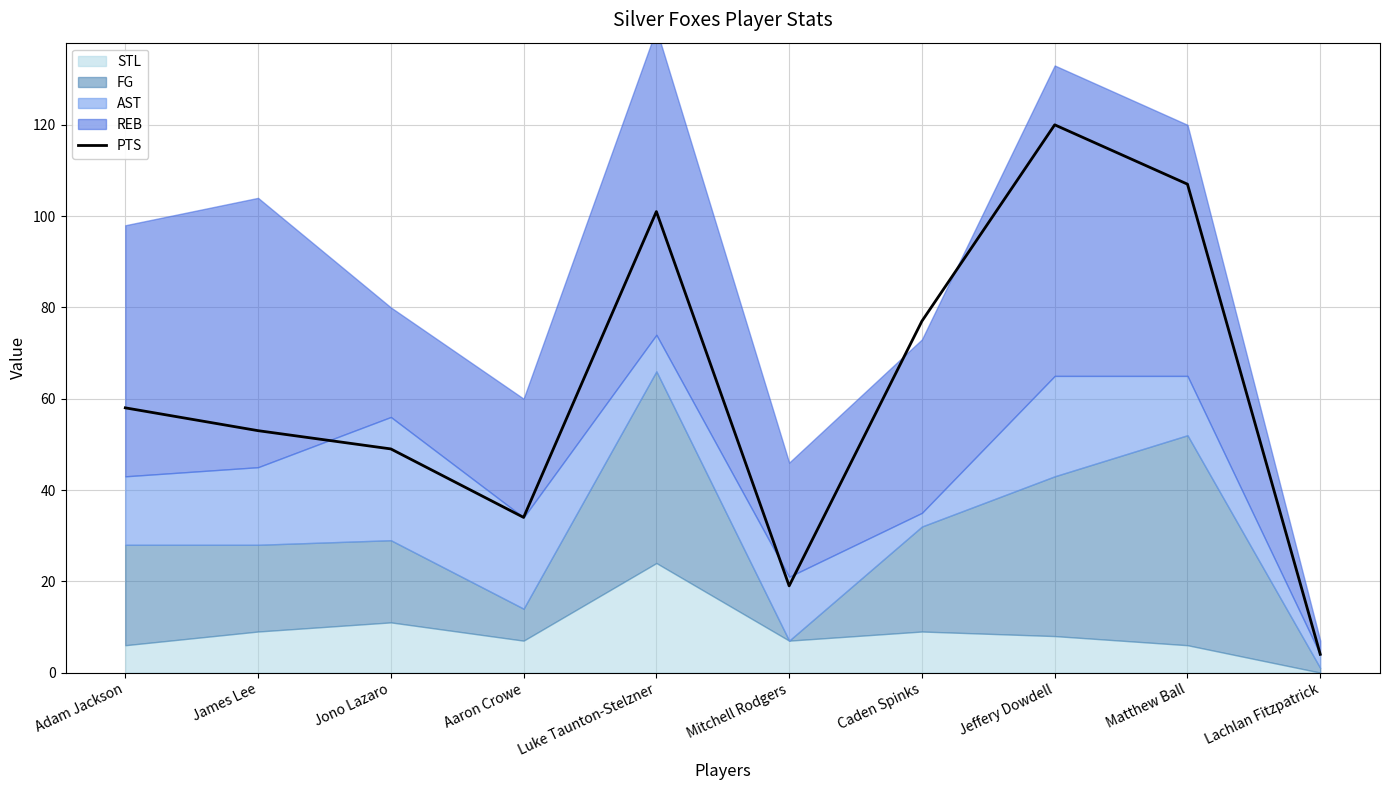

Reading left to right, list all the values displayed in this chart.

Adam Jackson=58	James Lee=53	Jono Lazaro=49	Aaron Crowe=34	Luke Taunton-Stelzner=101	Mitchell Rodgers=19	Caden Spinks=77	Jeffery Dowdell=120	Matthew Ball=107	Lachlan Fitzpatrick=4